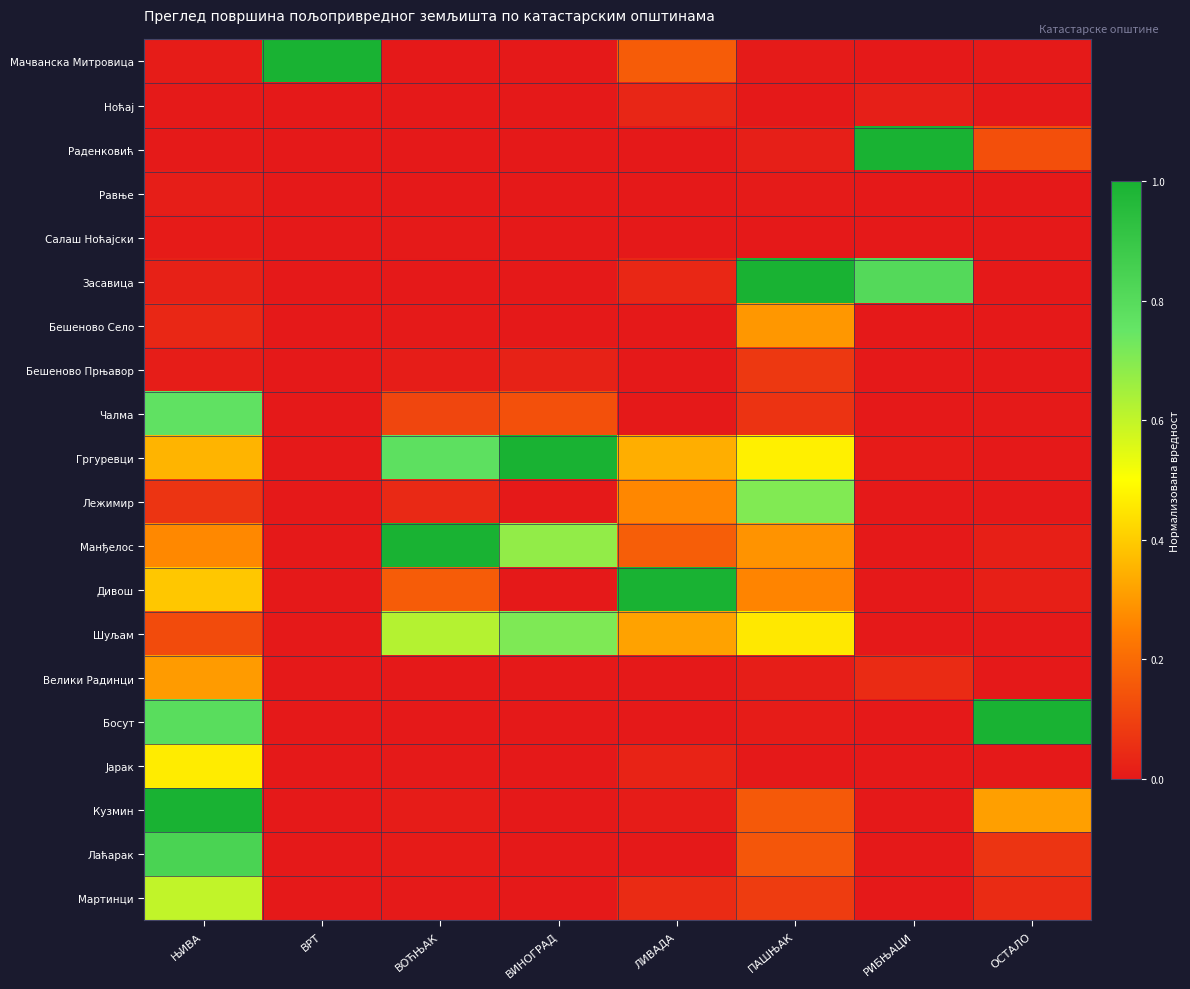

At which category is the sum across all series the highest?

ЊИВА